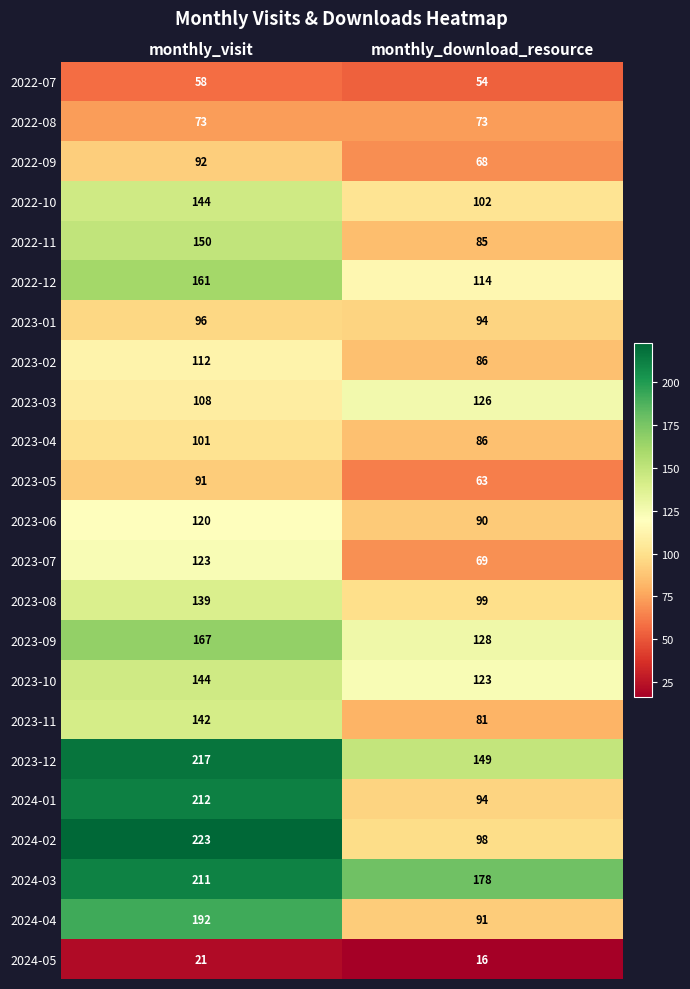

What is the spread (max minus min) of values at monthly_visit?

202